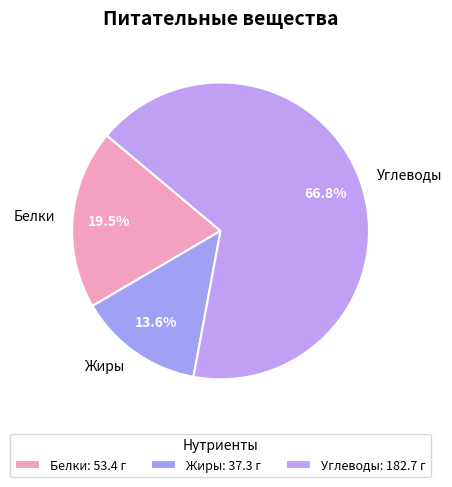

Does Углеводы account for over 50% of the chart?

Yes